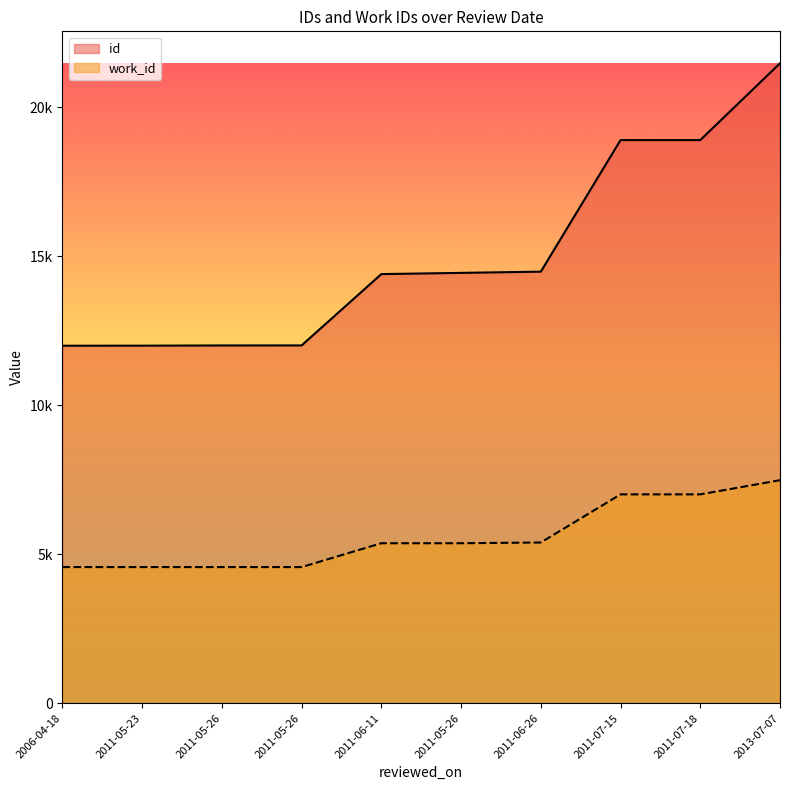

The id series shows 3183 at 2006-04-18. True or false?

False